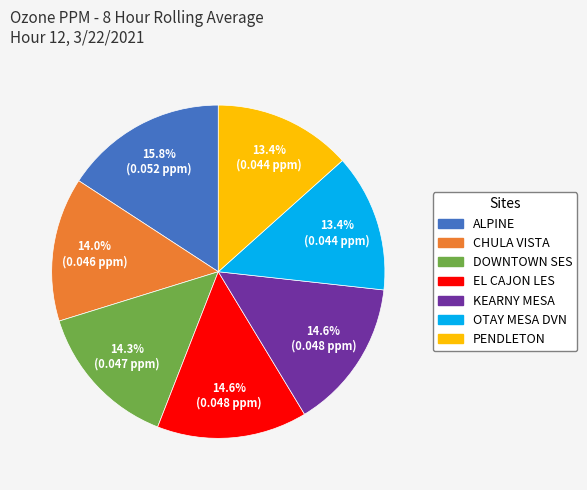

Is the sum of PENDLETON and OTAY MESA DVN greater than half?

No